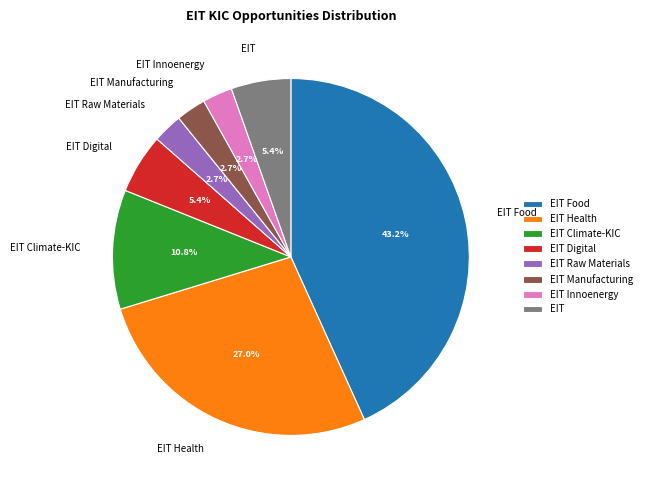

Is there any slice that represents more than half of the pie?

No